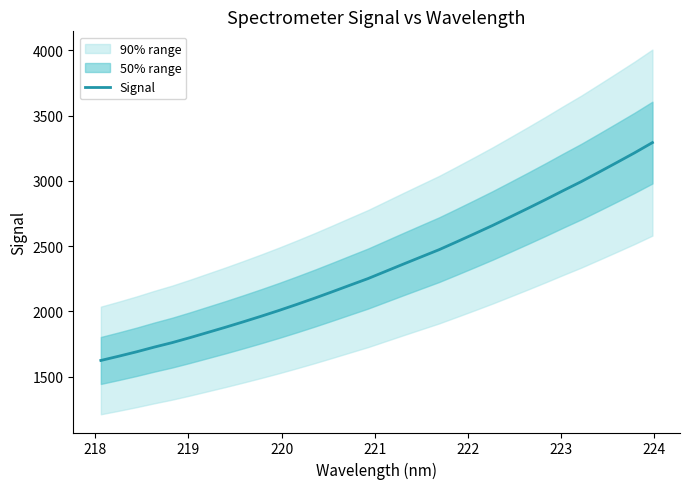

Reading left to right, extract all data points from this chart.

1623.9	1656.3	1690.0	1726.3	1760.3	1798.5	1838.4	1878.4	1920.0	1962.7	2006.9	2053.1	2100.8	2150.4	2200.9	2251.0	2306.8	2362.6	2417.7	2472.5	2533.4	2595.1	2657.7	2723.4	2789.7	2857.2	2926.6	2994.4	3067.2	3140.7	3215.0	3293.1